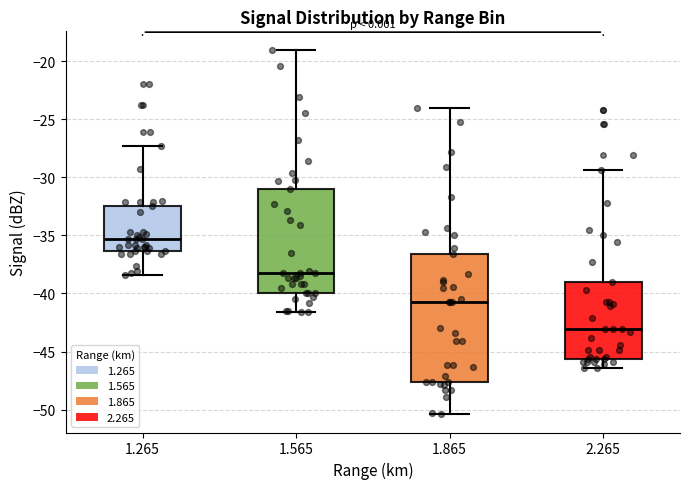

Reading left to right, transcribe this box plot: for each box, give where its median line is, the range the box spans, and where its two whiskers end, as read against the y-axis. The values are not printed on the chart, so give them approximately, as read against the axis.

1.265: median -35.5, box -36.5 to -32.5, whiskers -38.5 to -27.5
1.565: median -38.0, box -40.0 to -31.0, whiskers -41.5 to -19.0
1.865: median -40.5, box -47.5 to -36.5, whiskers -50.5 to -24.0
2.265: median -43.0, box -45.5 to -39.0, whiskers -46.5 to -29.5